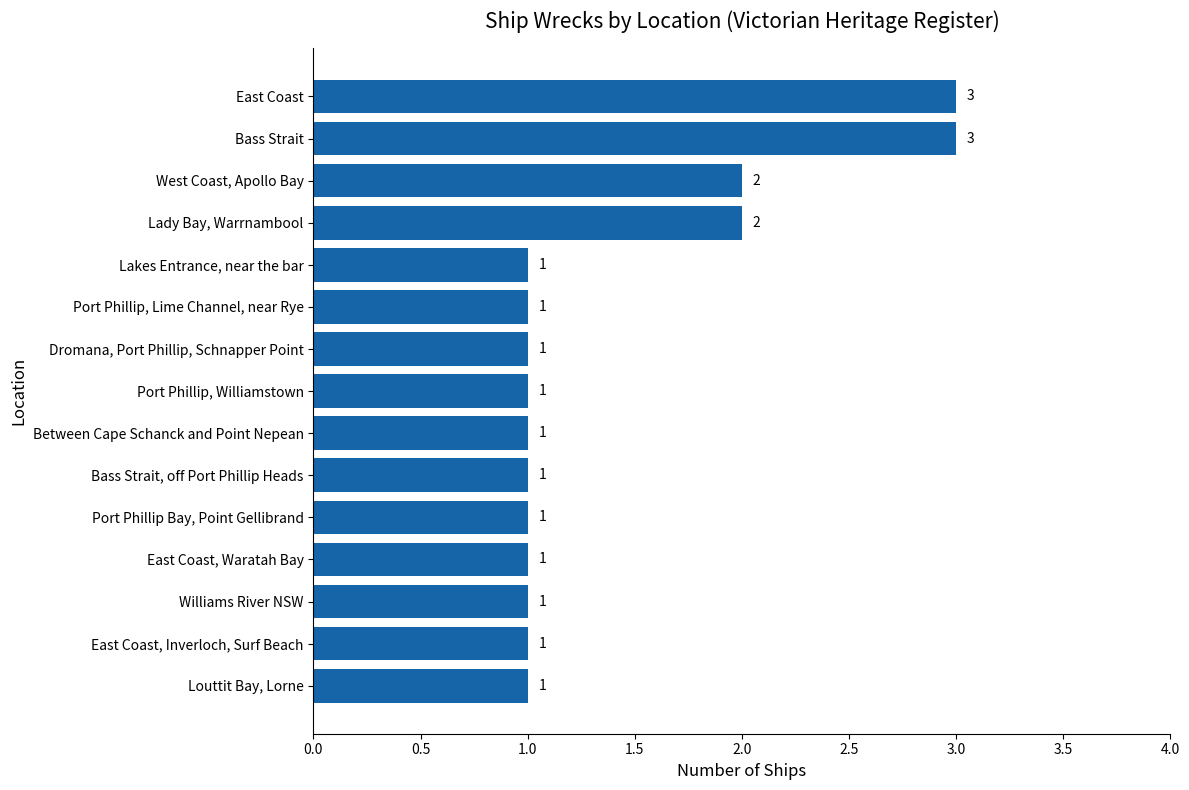

What is the sum of all values?

21